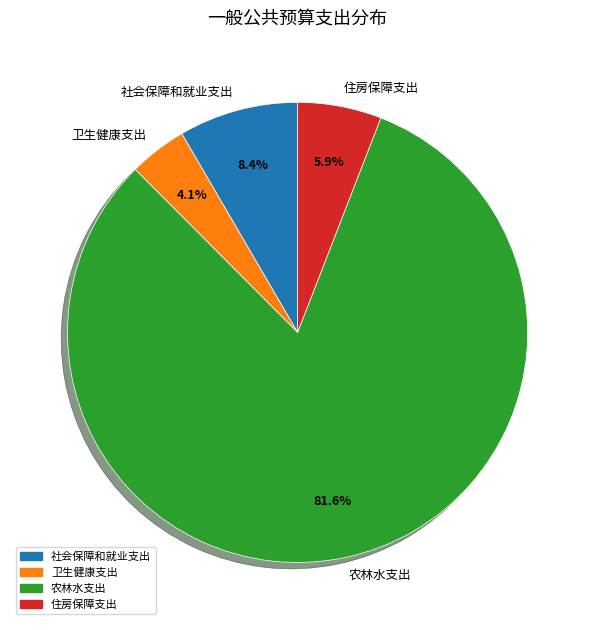

How many segments does this pie chart have?

4